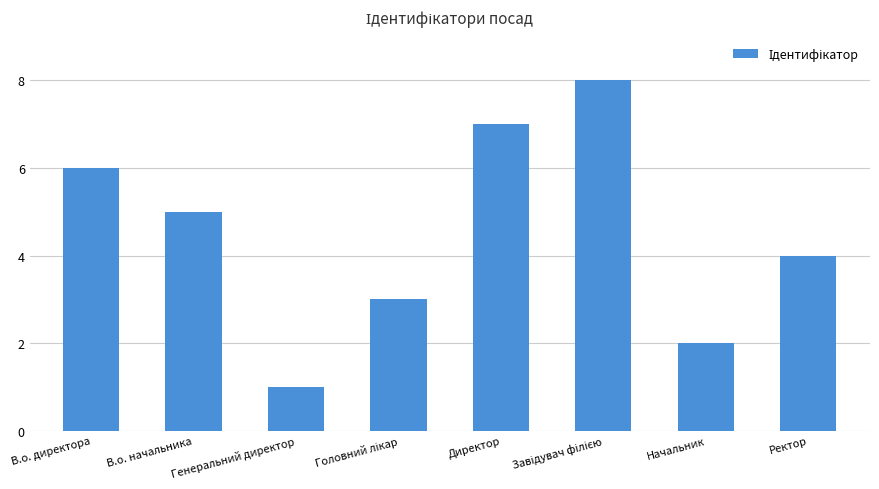

What is the difference between the maximum and minimum values?

7